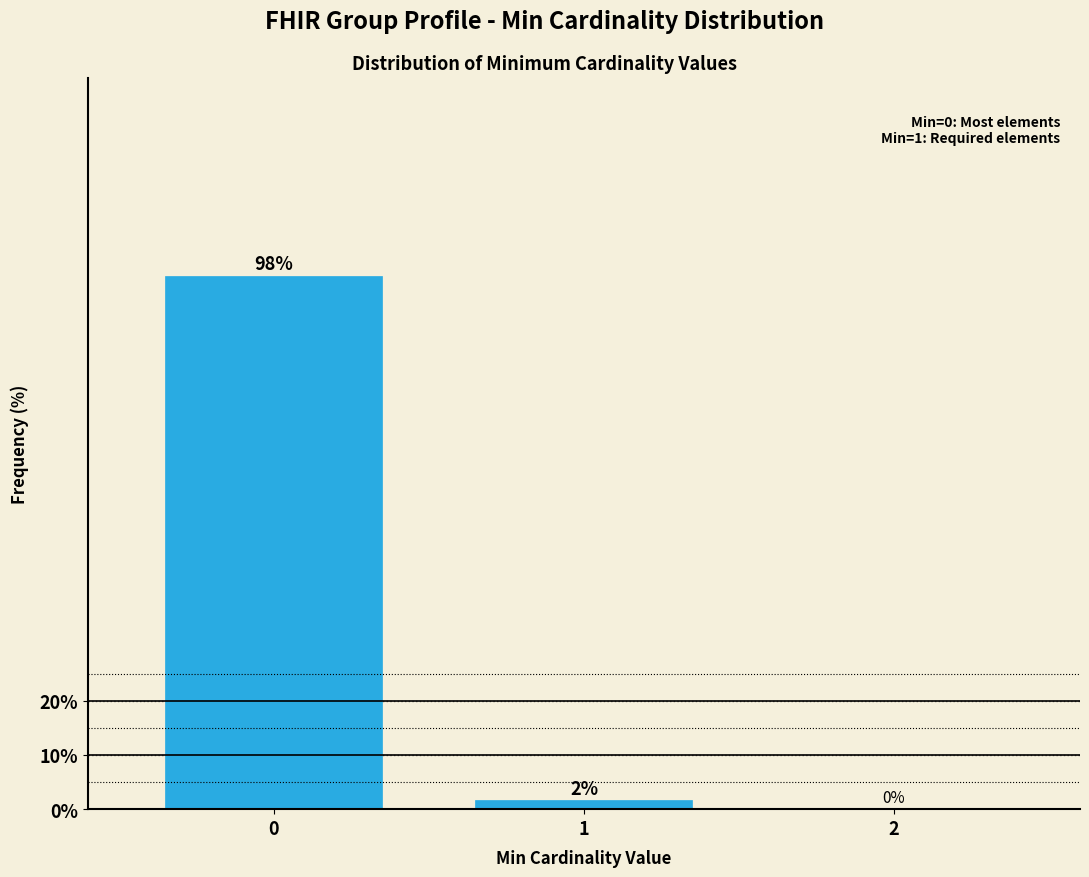

What value does the data have at 0?

98.4